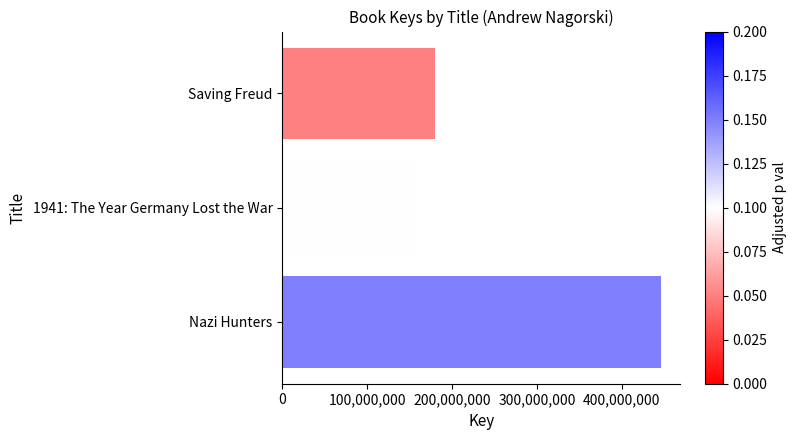

What is the difference between the maximum and minimum values?

287045606